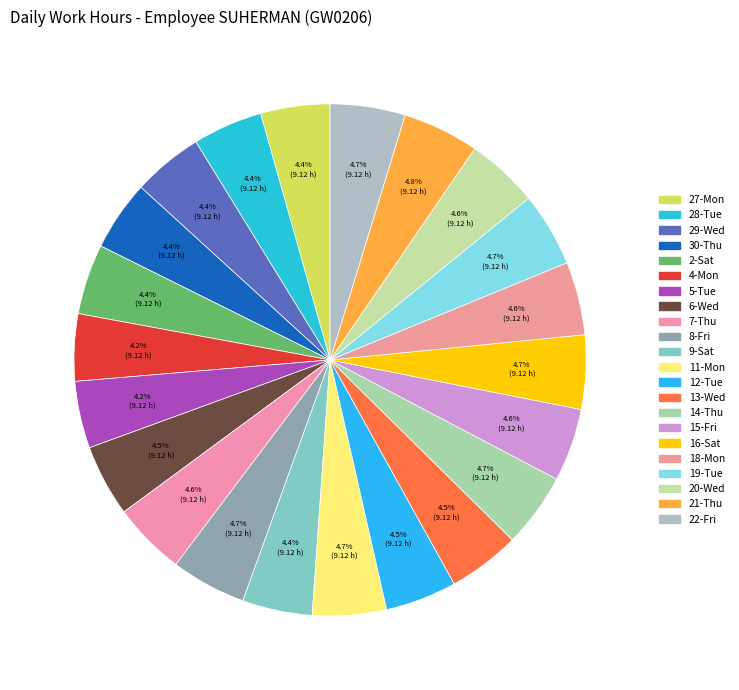

Rank the categories by value from lowest to highest.

5-Tue, 4-Mon, 27-Mon, 28-Tue, 9-Sat, 30-Thu, 2-Sat, 29-Wed, 12-Tue, 6-Wed, 13-Wed, 20-Wed, 15-Fri, 7-Thu, 18-Mon, 11-Mon, 16-Sat, 19-Tue, 14-Thu, 22-Fri, 8-Fri, 21-Thu